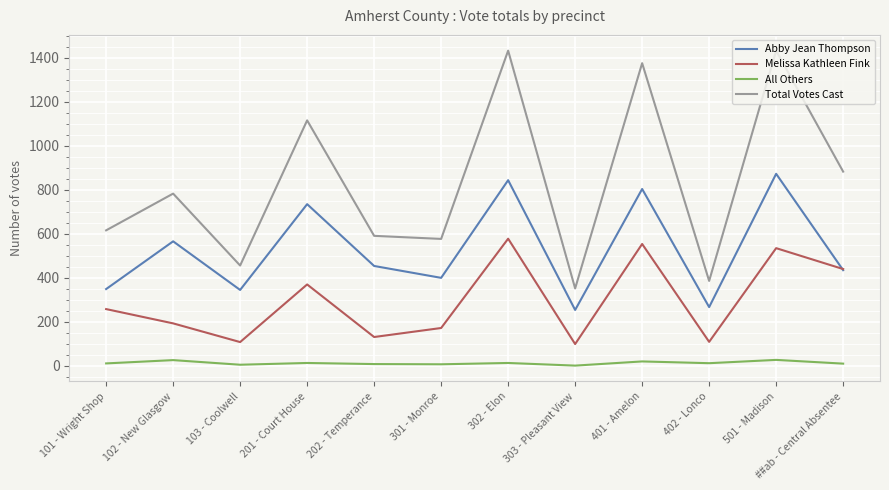

Which series has the largest total across all categories?

Total Votes Cast